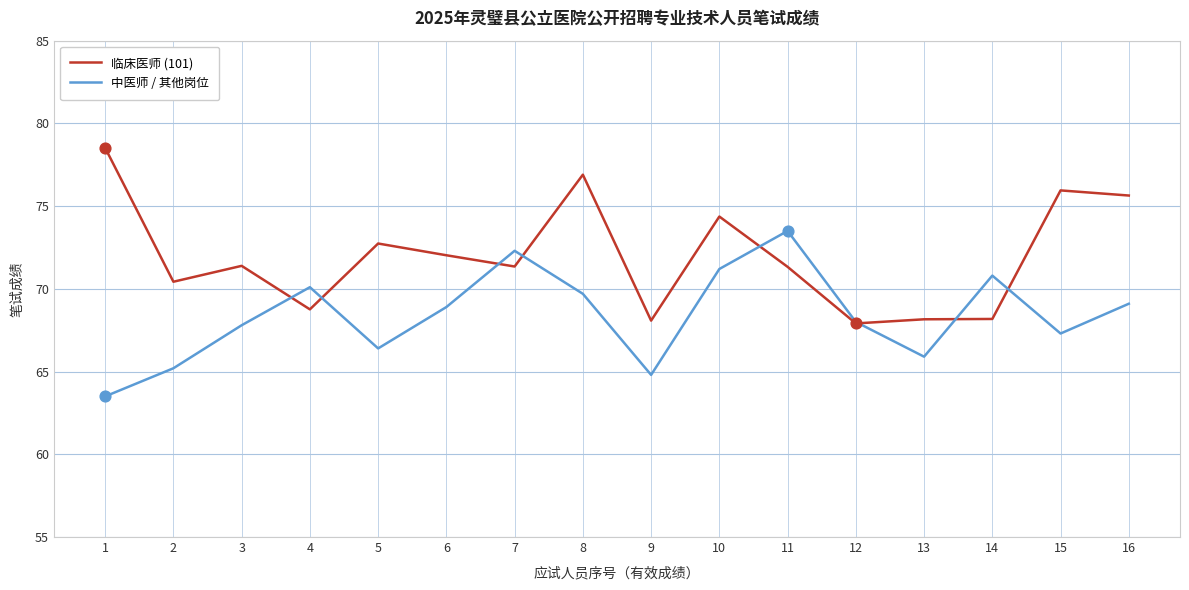

What is the total value across all series at 4?

138.9